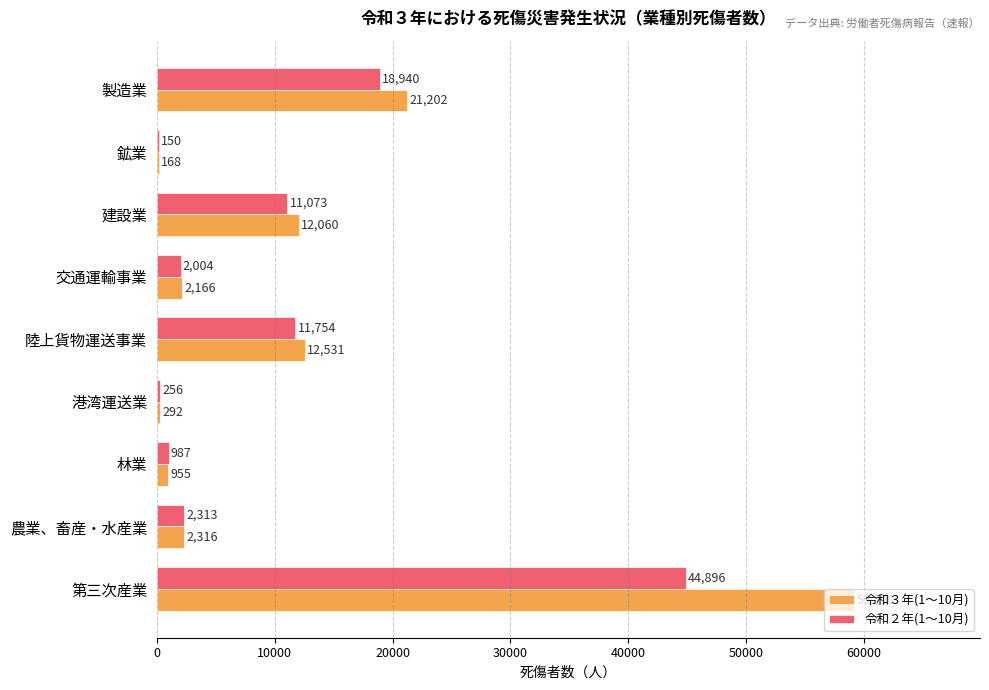

Between 港湾運送業 and 第三次産業, which series saw the biggest shift?

令和３年(1～10月)